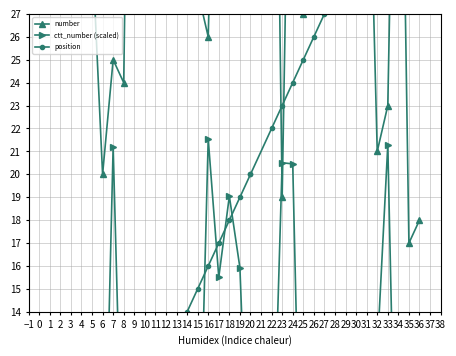

What is the minimum value shown in the chart?

0.1